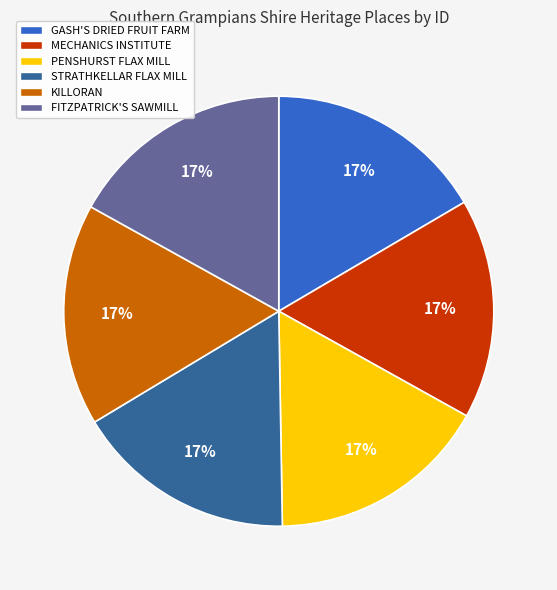

Is there any slice that represents more than half of the pie?

No